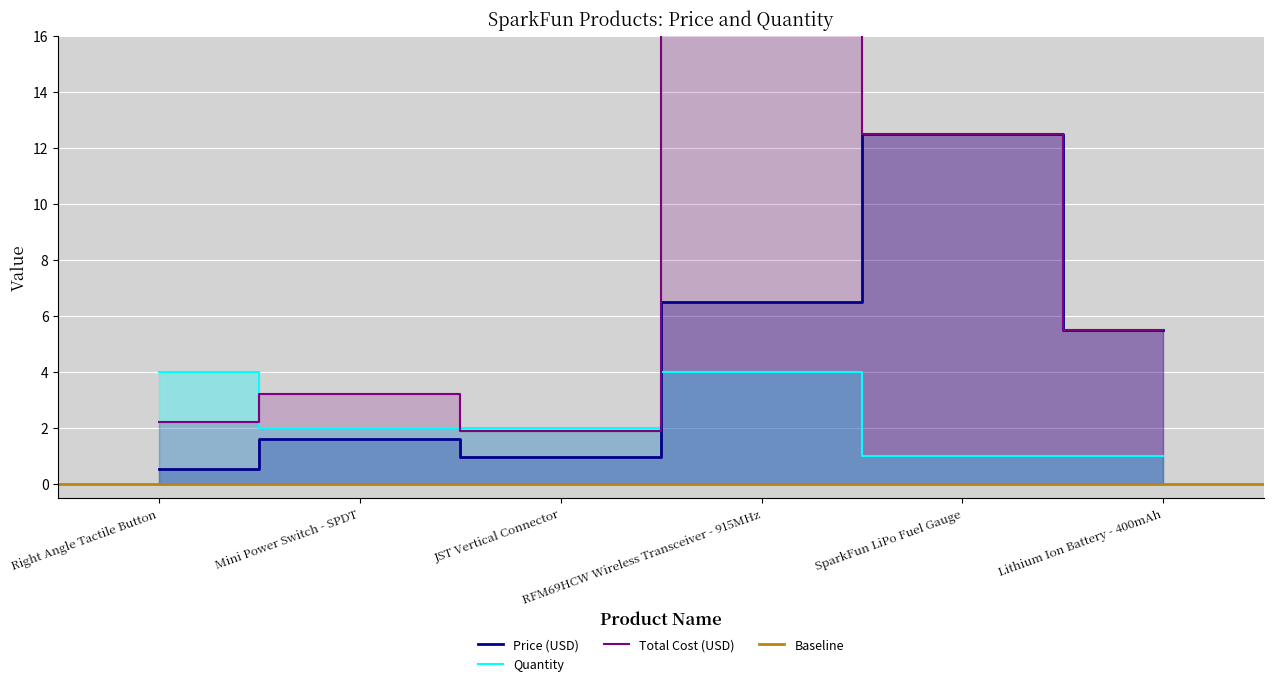

How many intersections are there between Price (USD) and Quantity?

1